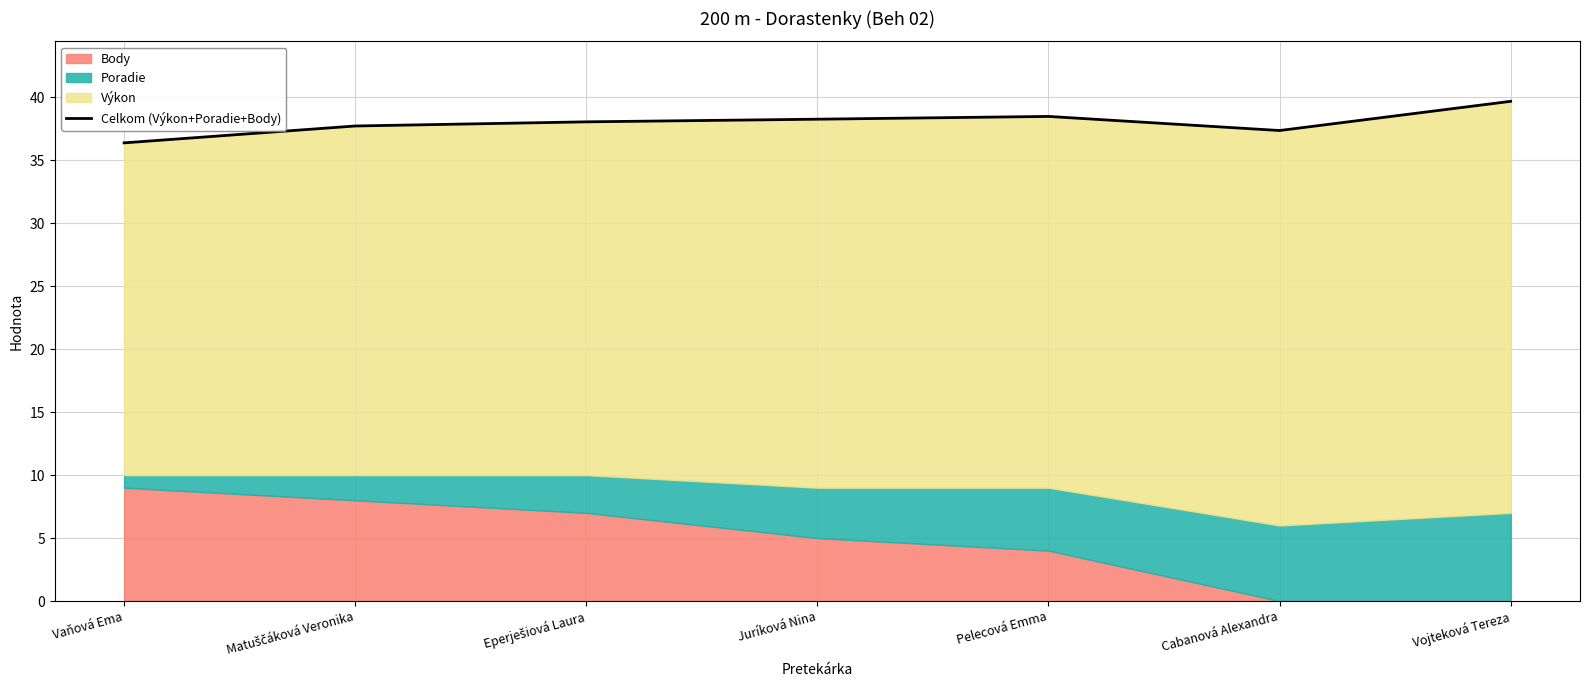

What is the smallest value displayed?

36.4